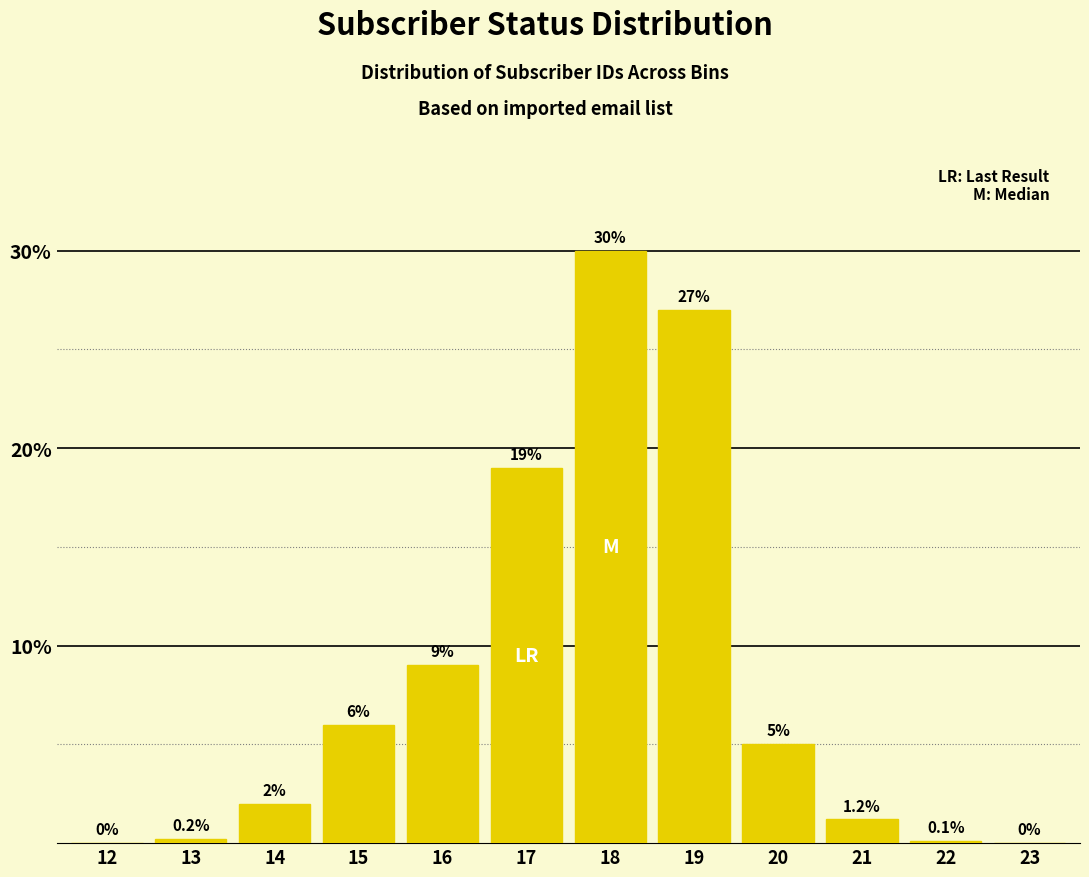

Reading left to right, transcribe all the data shown in this chart.

12=0.0	13=0.2	14=2.0	15=6.0	16=9.0	17=19.0	18=30.0	19=27.0	20=5.0	21=1.2	22=0.1	23=0.0